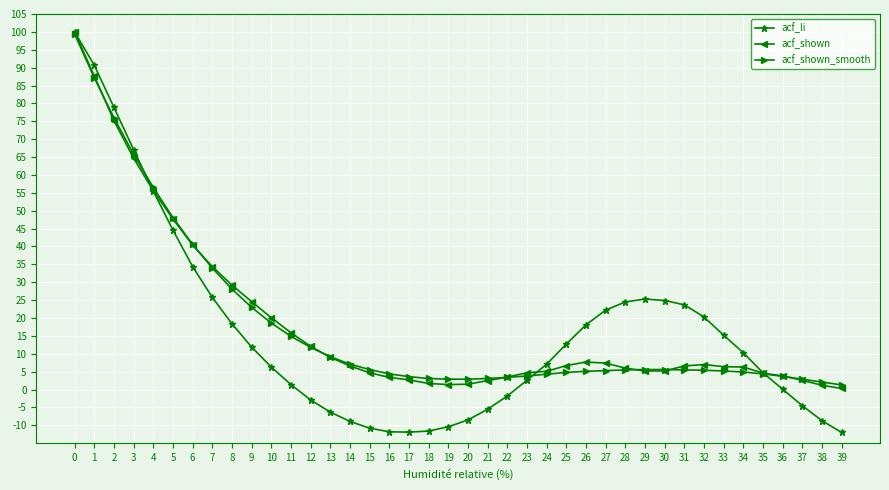

At which category does acf_shown reach its first local peak?

26